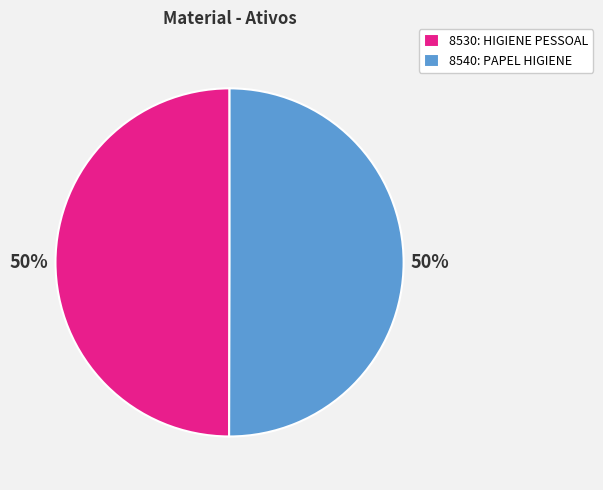

How many segments does this pie chart have?

2